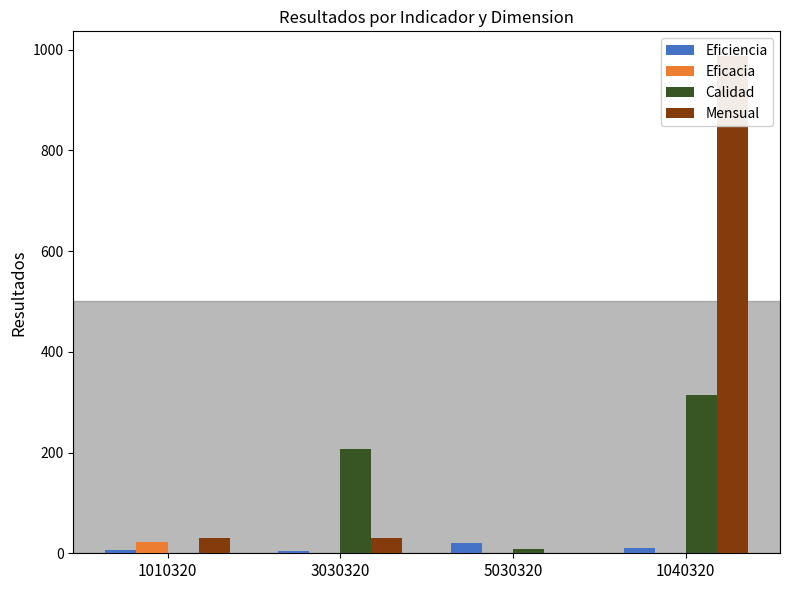

At which label does Mensual reach its peak?

1040320